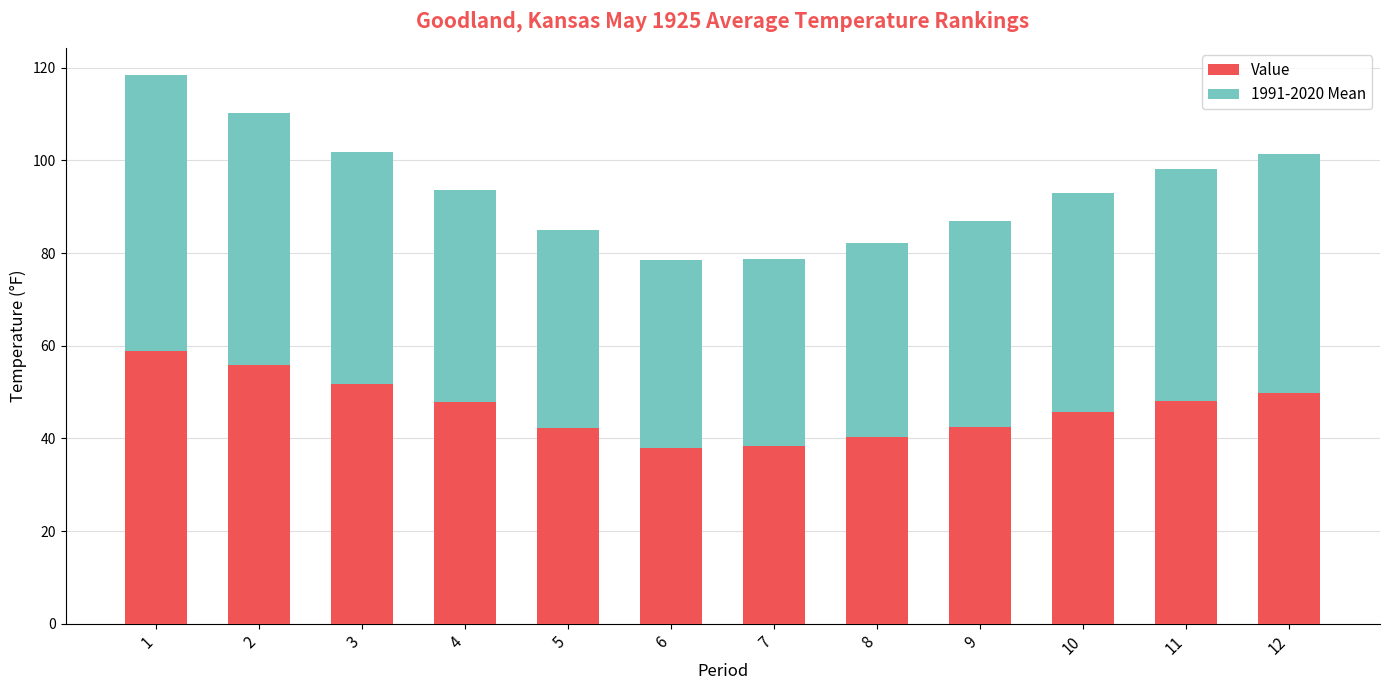

What is the average value of the Value series?

46.6